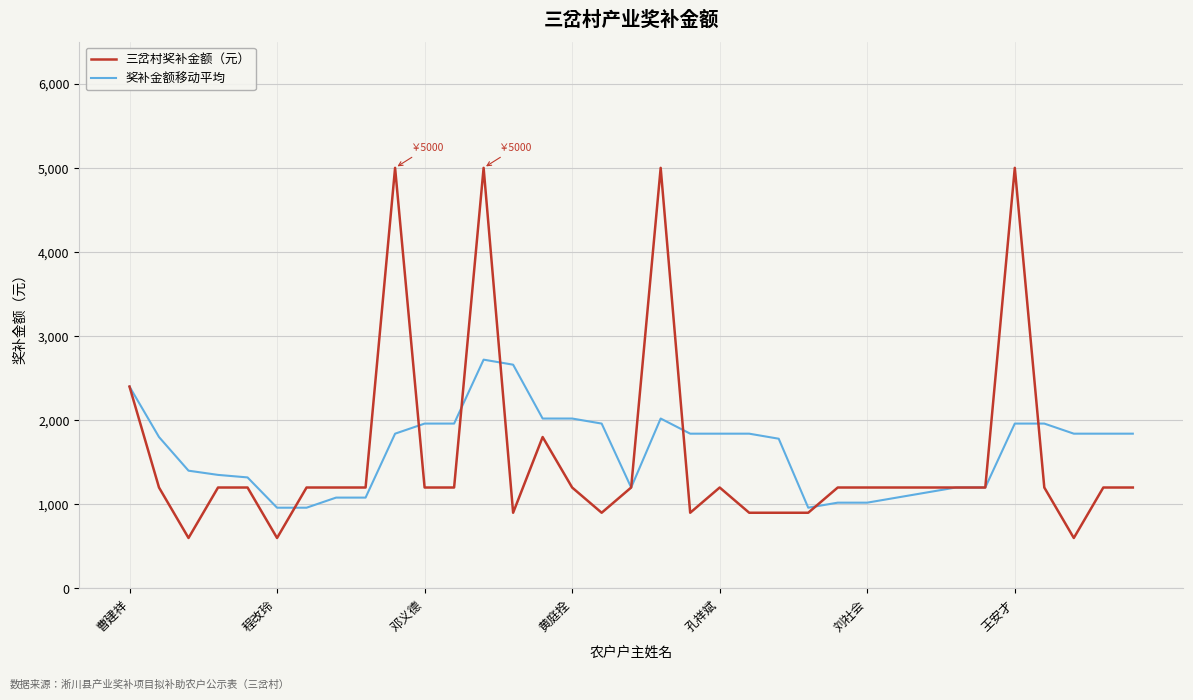

What are all the series names shown in the legend?

三岔村奖补金额（元）, 奖补金额移动平均